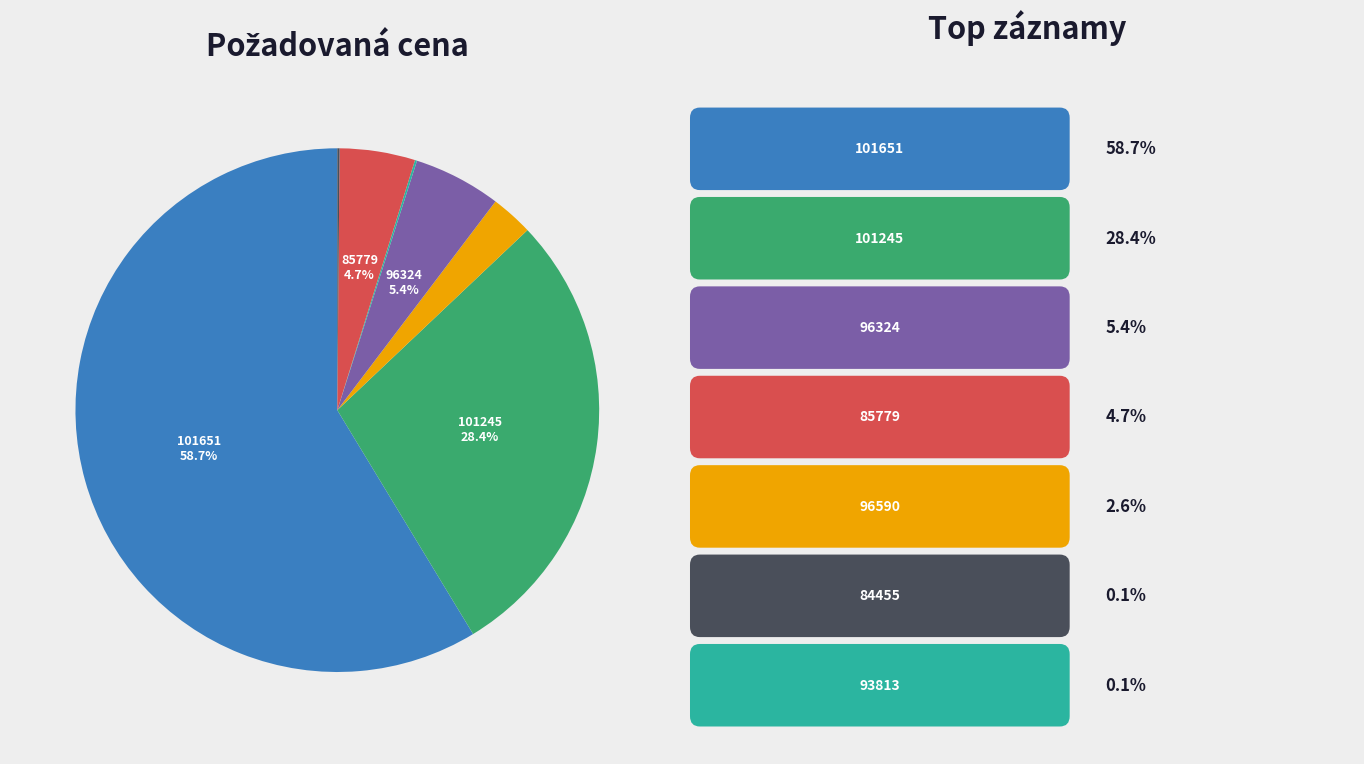

Is there a majority slice in this chart?

Yes